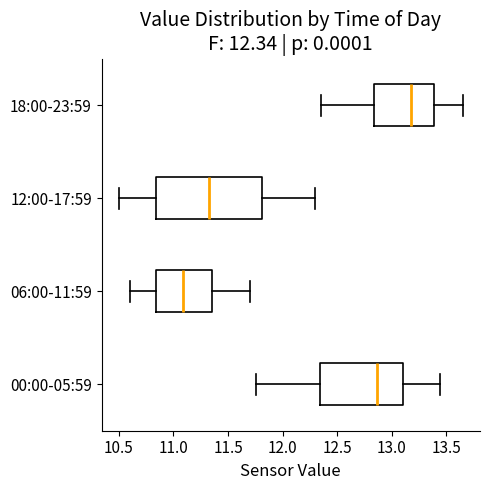

Which box's median line is the furthest to the left?

06:00-11:59